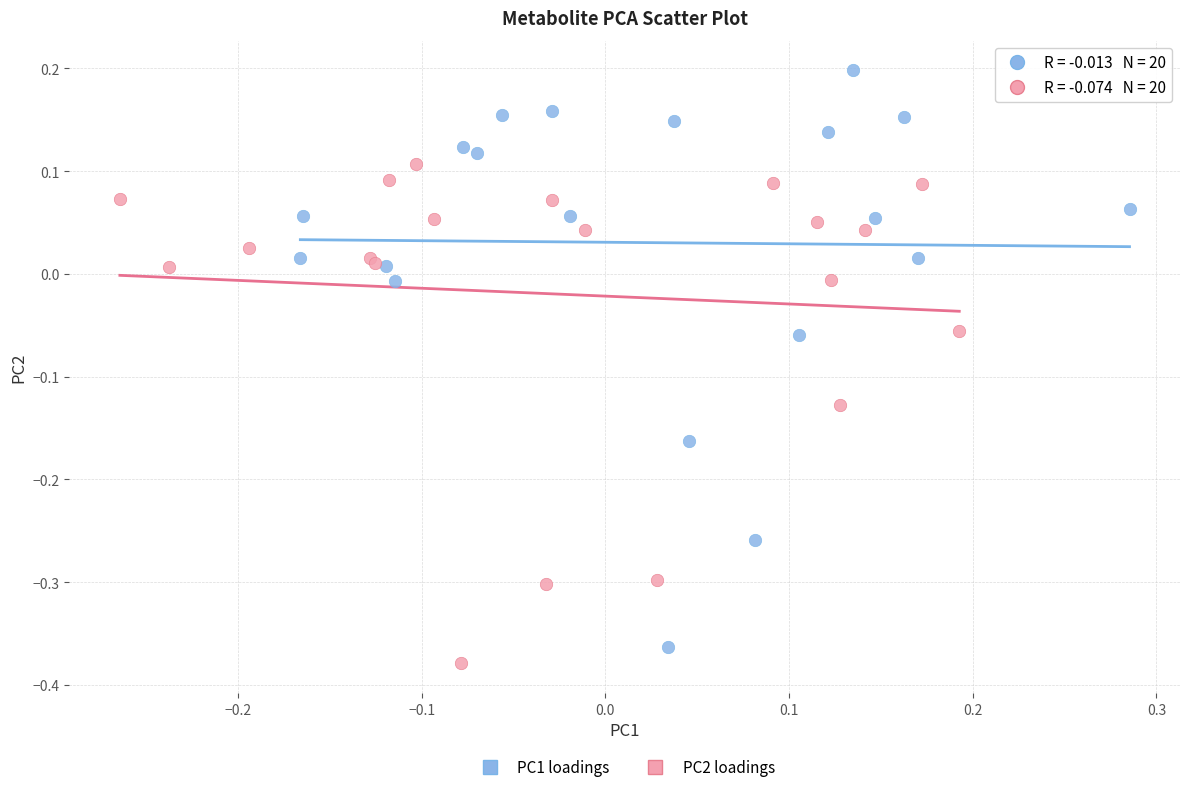

Which series has the largest Y range (max minus min)?

PC1 loadings